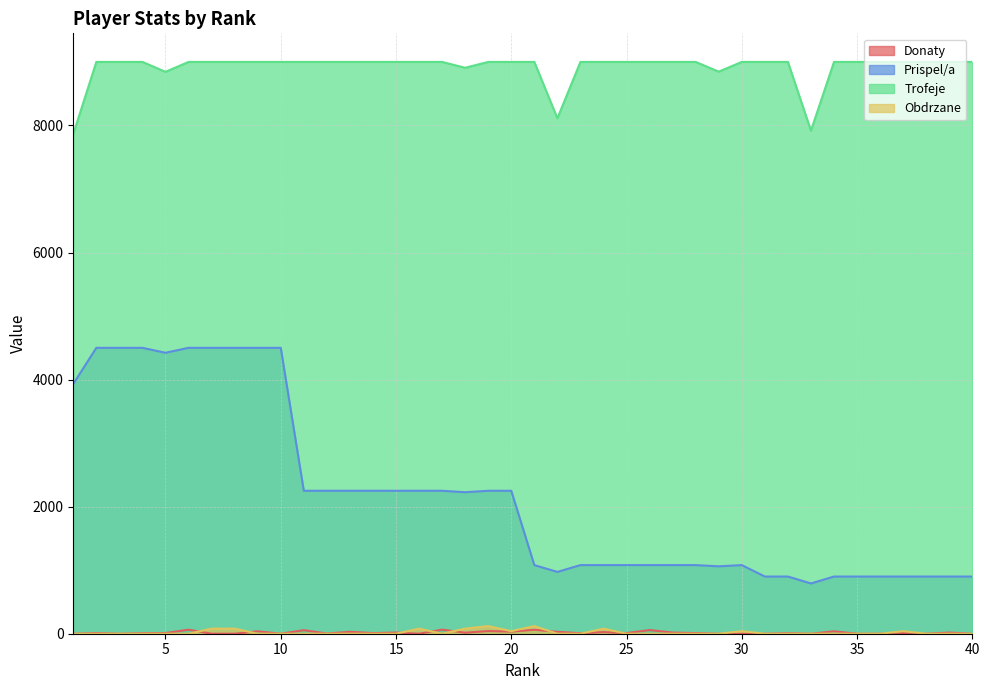

What are all the series names shown in the legend?

Donaty, Prispel/a, Trofeje, Obdrzane